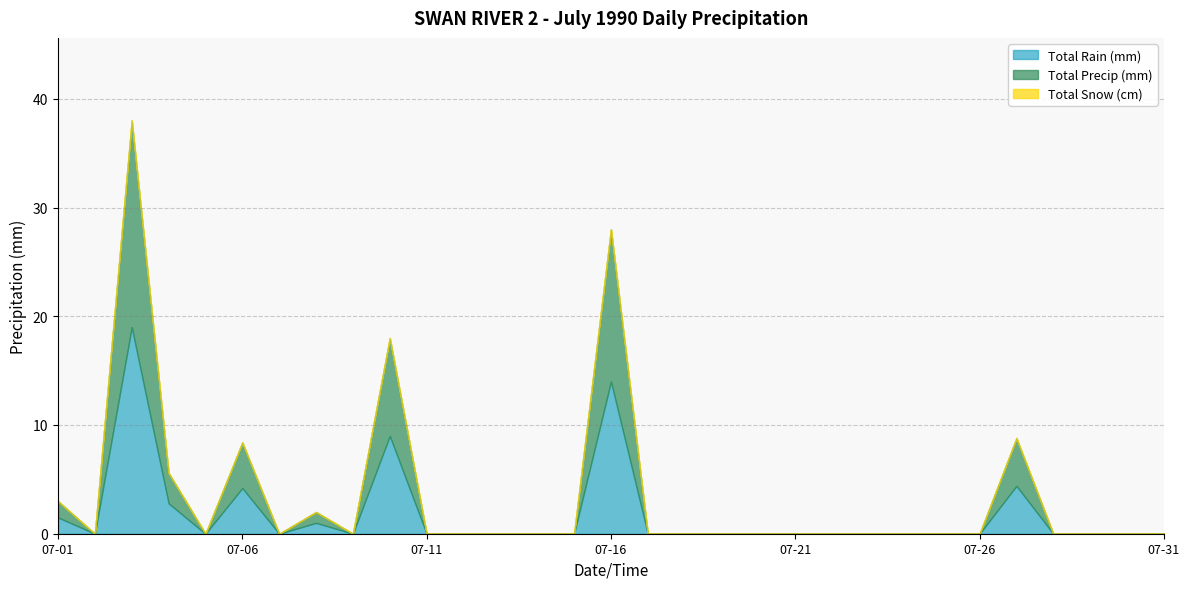

What is the difference between the maximum and minimum values in the Total Rain (mm) series?

19.0